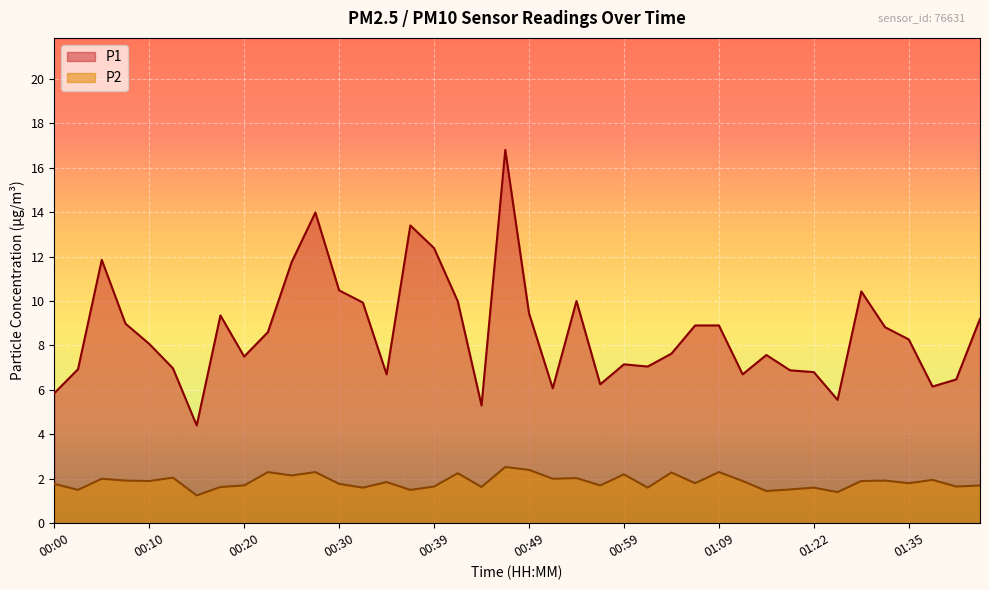

Reading left to right, what are all the values shown in this chart?

P1: 5.8	6.9	11.8	9.0	8.1	7.0	4.4	9.3	7.5	8.6	11.8	14.0	10.5	9.9	6.7	13.4	12.4	10.0	5.3	16.8	9.4	6.1	10.0	6.2	7.2	7.0	7.6	8.9	8.9	6.7	7.6	6.9	6.8	5.5	10.4	8.8	8.3	6.2	6.5	9.2
P2: 1.8	1.5	2.0	1.9	1.9	2.0	1.2	1.6	1.7	2.3	2.1	2.3	1.8	1.6	1.9	1.5	1.6	2.2	1.6	2.5	2.4	2.0	2.0	1.7	2.2	1.6	2.3	1.8	2.3	1.9	1.4	1.5	1.6	1.4	1.9	1.9	1.8	1.9	1.6	1.7